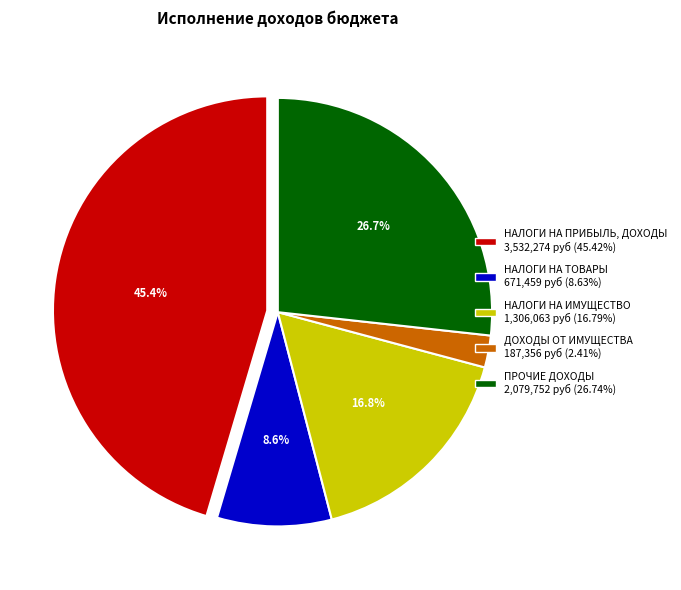

Does НАЛОГИ НА ИМУЩЕСТВО represent more than half of the total?

No